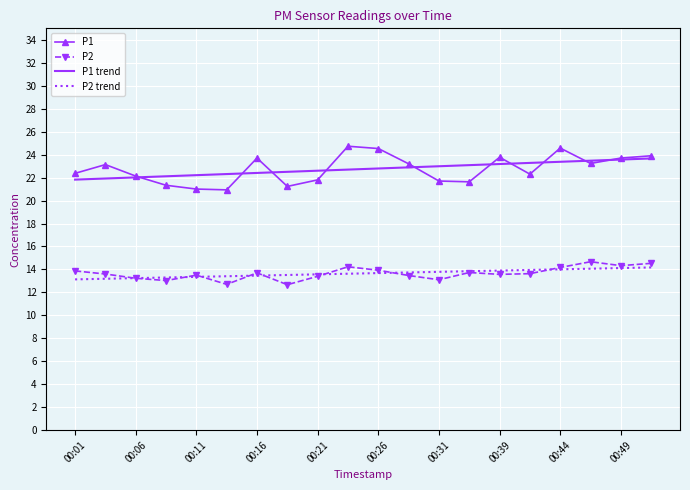

True or false: P1 trend and P2 trend intersect in this chart.

False